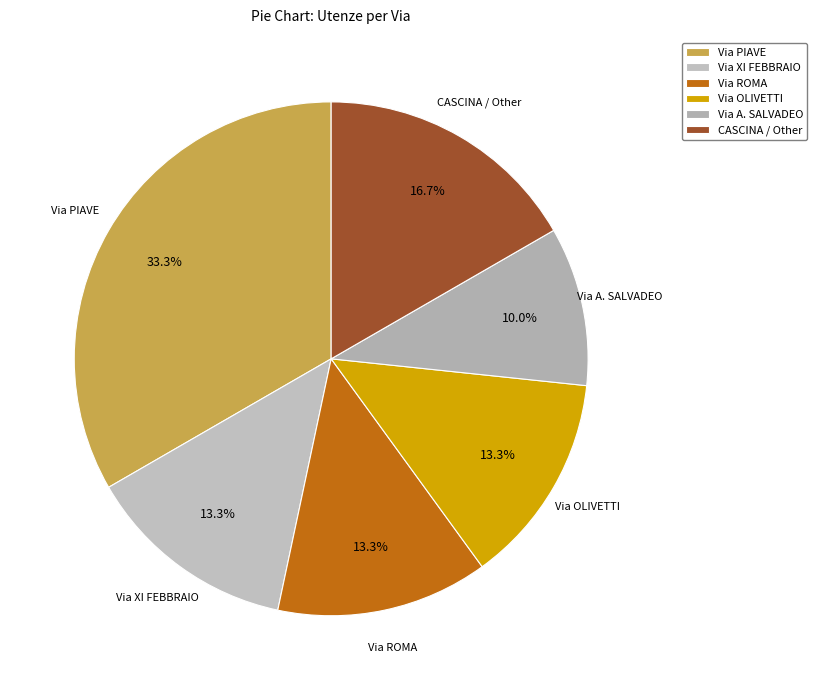

Which category has the smallest portion of the pie?

Via A. SALVADEO